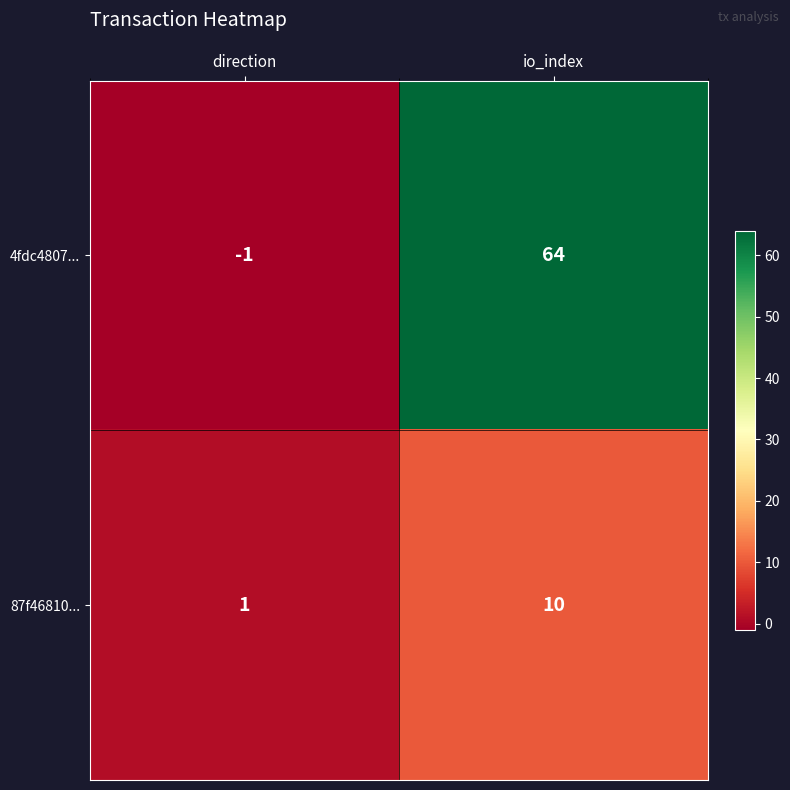

Which series changed the most between direction and io_index?

4fdc4807...